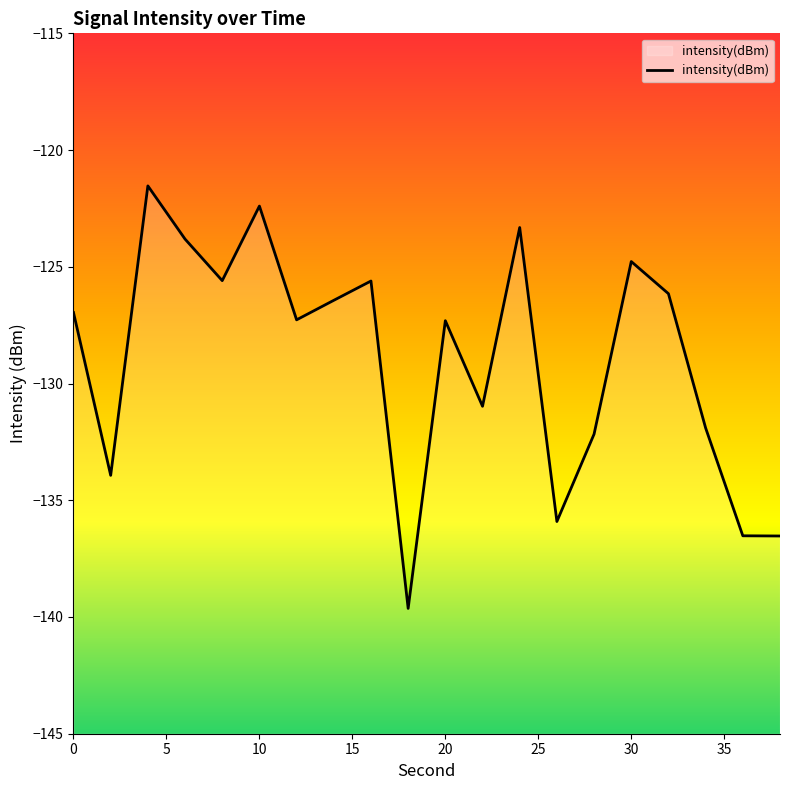

How many values exceed -126?

7